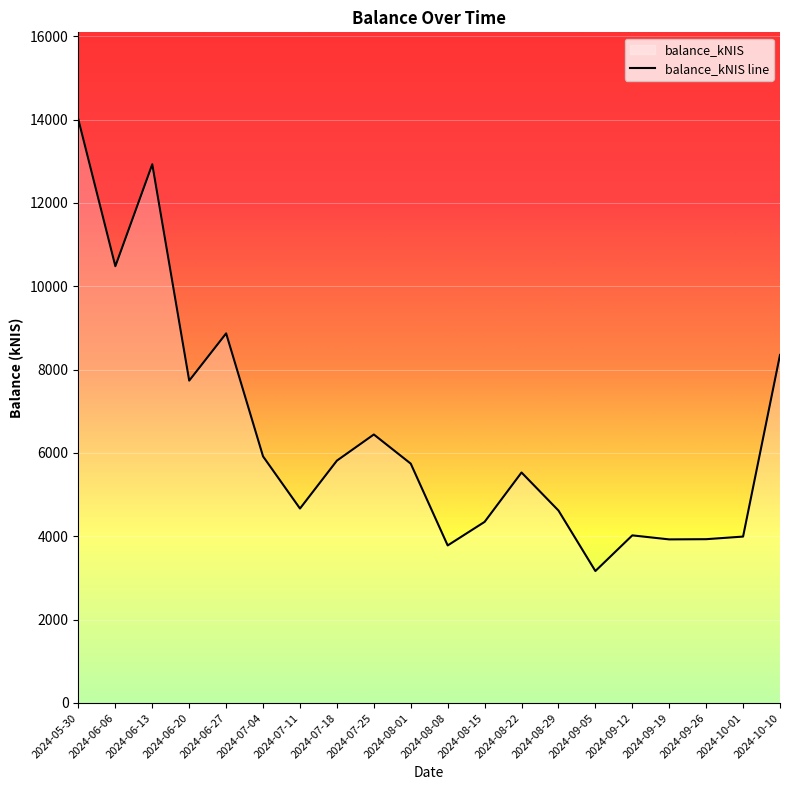

Is it true that the value at 2024-06-13 is 6137.6?

False